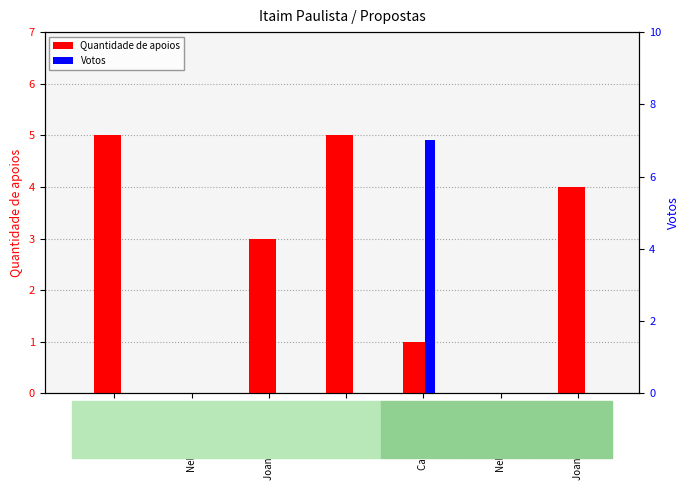

How many groups of bars are there?

7